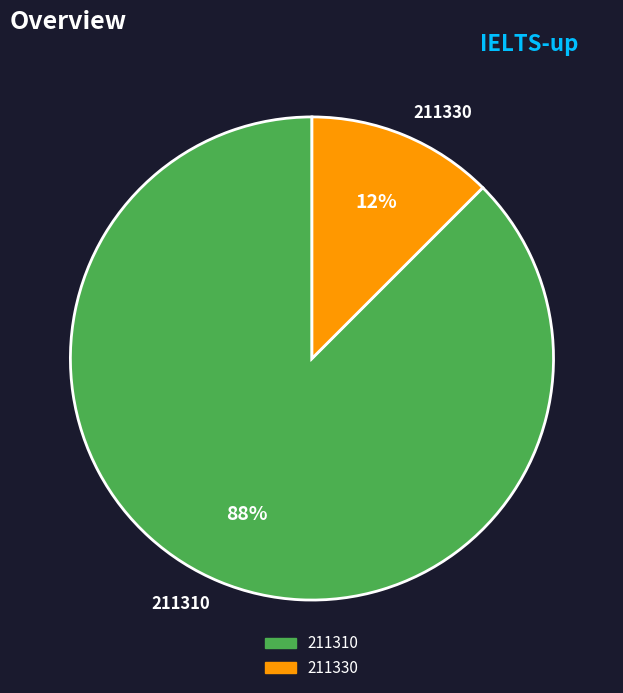

How many slices are in this pie chart?

2